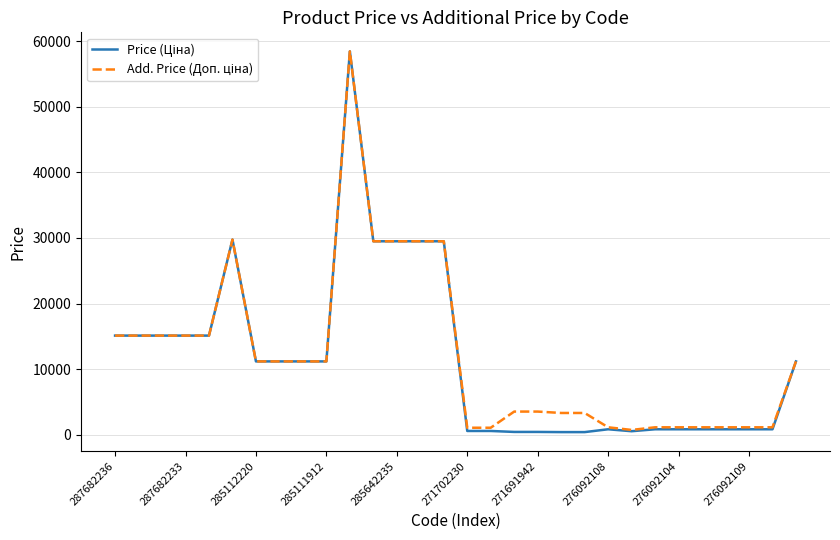

How many lines are shown in the chart?

2